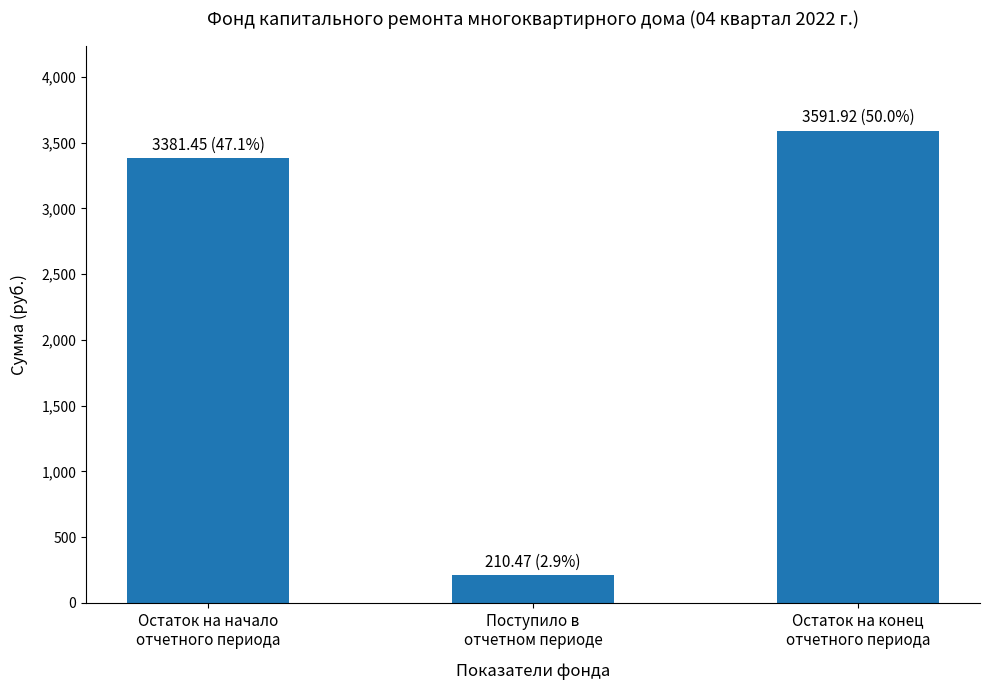

What position from the right is Остаток на конец
отчетного периода?

1